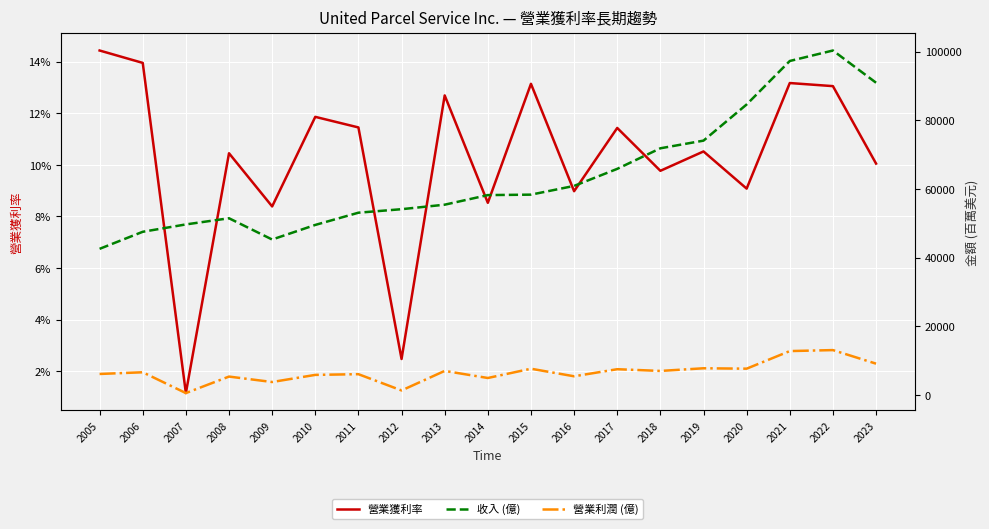

True or false: 營業利潤 (億) has a value of 1984.3 at 2008.

False